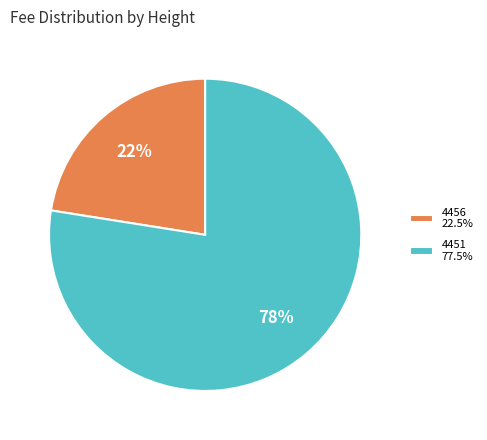

Does any single category account for the majority?

Yes